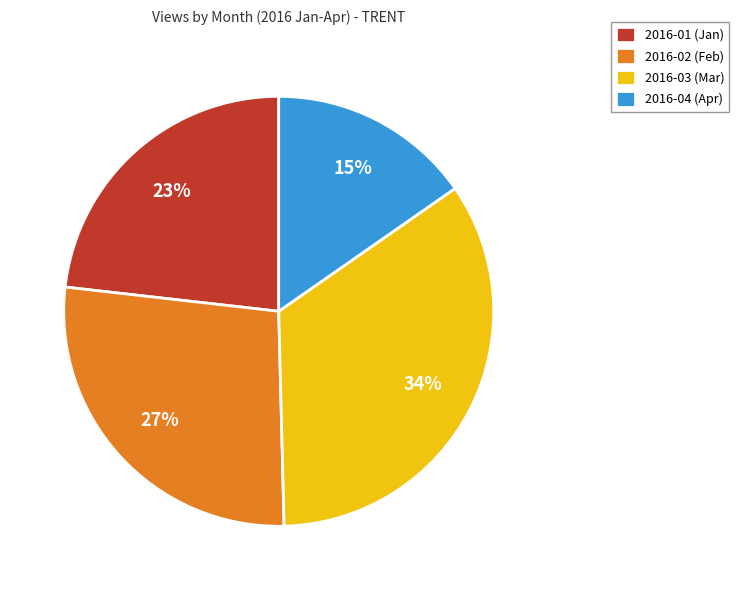

True or false: 2016-02 accounts for 27% of the total.

True